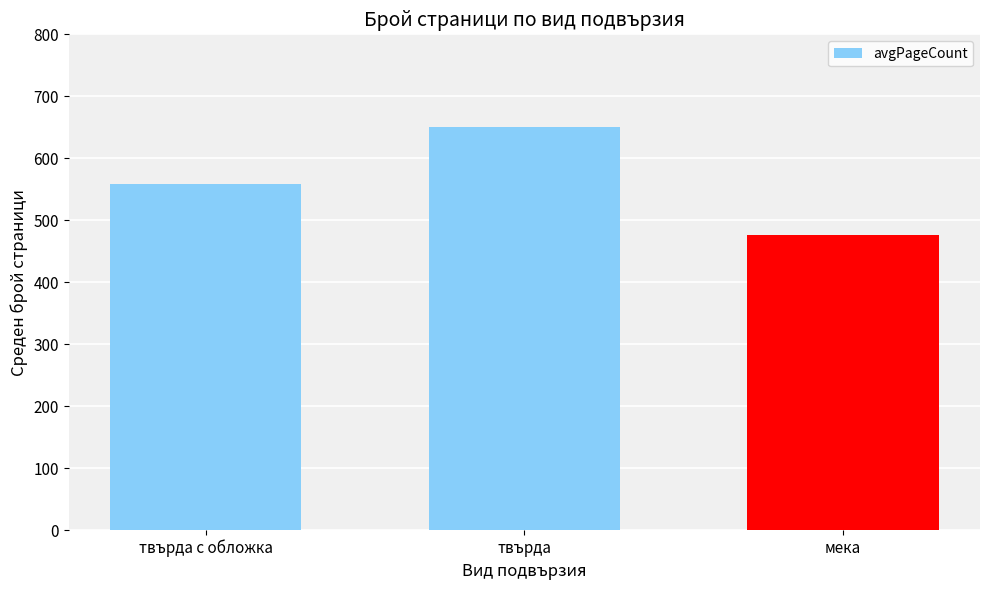

Is it true that the value at твърда с обложка is 558.0?

True